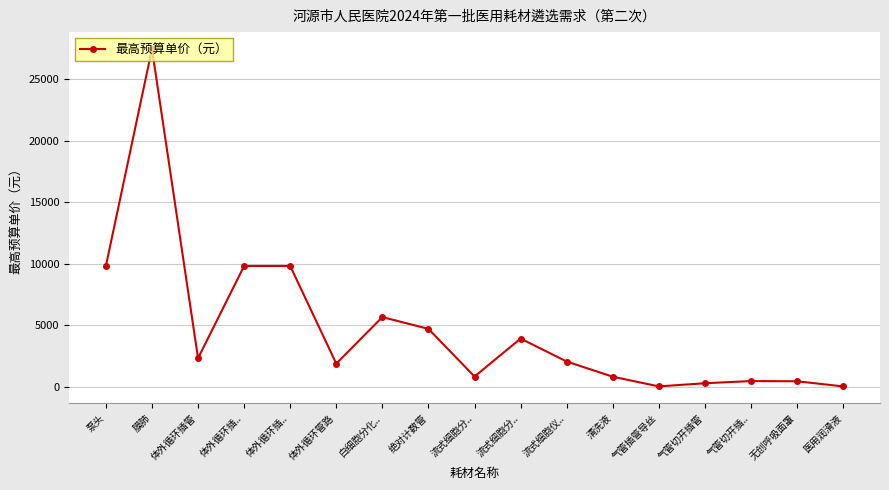

At which category does the data reach its first local valley?

体外循环插管